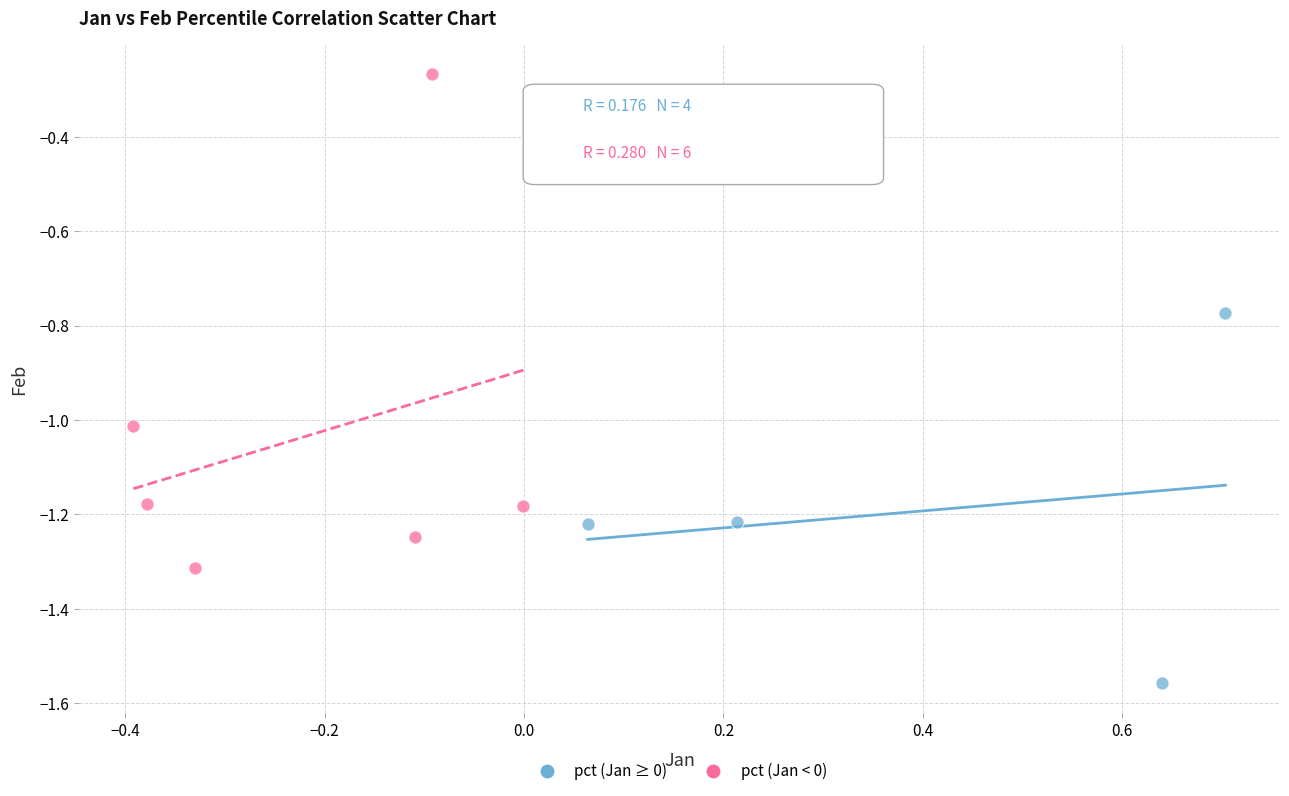

Which series contains the lowest Y value?

pct (Jan ≥ 0)